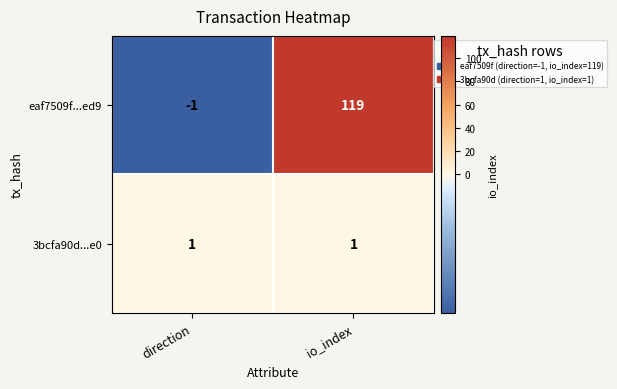

Which series has the largest total across all categories?

eaf7509f...ed9